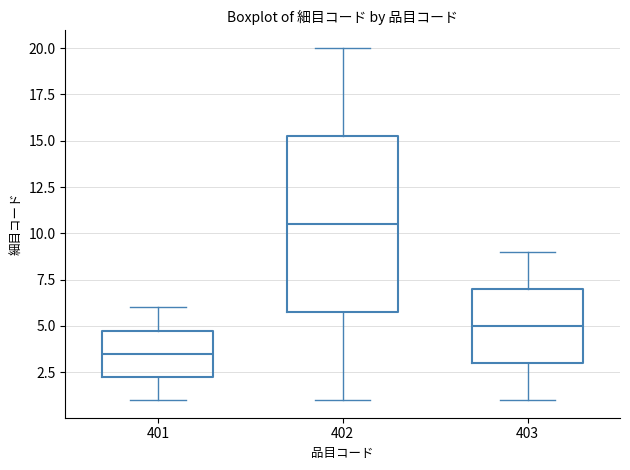

Reading left to right, read every box against the y-axis: the position of its median line, the range the box covers, and the ends of its whiskers. The values are not printed on the chart, so give them approximately, as read against the axis.

401: median 3.5, box 2.5 to 5.0, whiskers 1.0 to 6.0
402: median 10.5, box 6.0 to 15.5, whiskers 1.0 to 20.0
403: median 5.0, box 3.0 to 7.0, whiskers 1.0 to 9.0